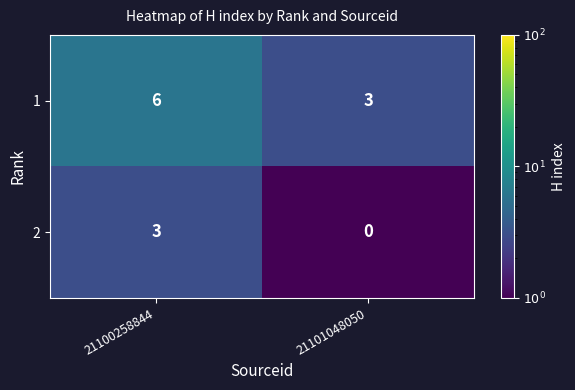

Is it true that 1 equals 3 at 21101048050?

True